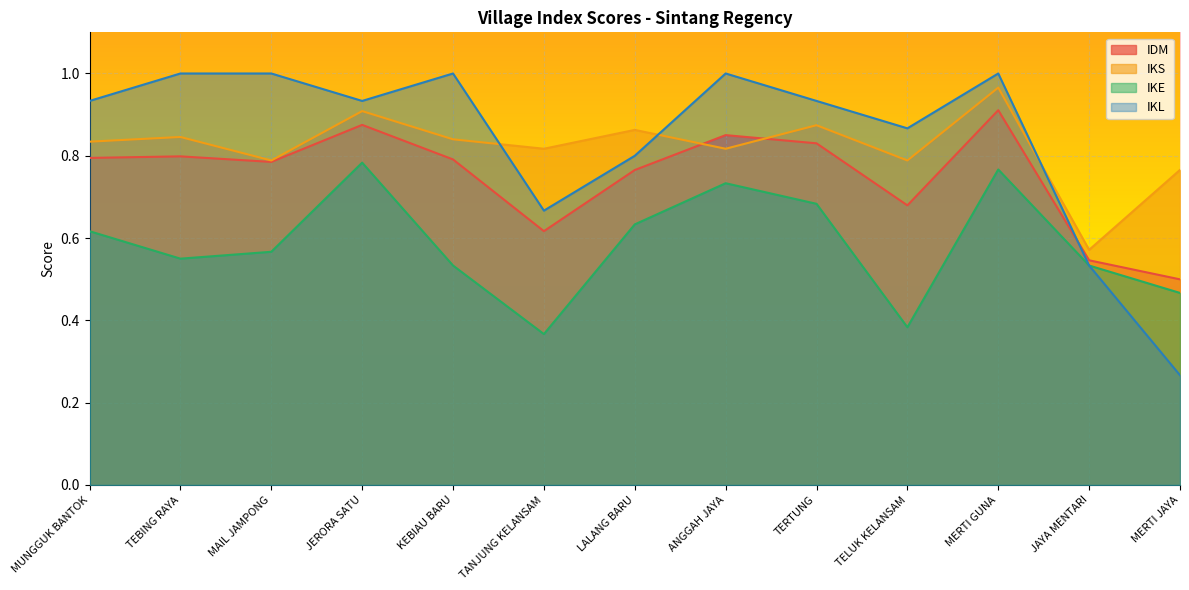

Reading left to right, extract all data points from this chart.

IDM: MUNGGUK BANTOK=0.8	TEBING RAYA=0.8	MAIL JAMPONG=0.8	JERORA SATU=0.9	KEBIAU BARU=0.8	TANJUNG KELANSAM=0.6	LALANG BARU=0.8	ANGGAH JAYA=0.9	TERTUNG=0.8	TELUK KELANSAM=0.7	MERTI GUNA=0.9	JAYA MENTARI=0.5	MERTI JAYA=0.5
IKS: MUNGGUK BANTOK=0.8	TEBING RAYA=0.8	MAIL JAMPONG=0.8	JERORA SATU=0.9	KEBIAU BARU=0.8	TANJUNG KELANSAM=0.8	LALANG BARU=0.9	ANGGAH JAYA=0.8	TERTUNG=0.9	TELUK KELANSAM=0.8	MERTI GUNA=1.0	JAYA MENTARI=0.6	MERTI JAYA=0.8
IKE: MUNGGUK BANTOK=0.6	TEBING RAYA=0.6	MAIL JAMPONG=0.6	JERORA SATU=0.8	KEBIAU BARU=0.5	TANJUNG KELANSAM=0.4	LALANG BARU=0.6	ANGGAH JAYA=0.7	TERTUNG=0.7	TELUK KELANSAM=0.4	MERTI GUNA=0.8	JAYA MENTARI=0.5	MERTI JAYA=0.5
IKL: MUNGGUK BANTOK=0.9	TEBING RAYA=1.0	MAIL JAMPONG=1.0	JERORA SATU=0.9	KEBIAU BARU=1.0	TANJUNG KELANSAM=0.7	LALANG BARU=0.8	ANGGAH JAYA=1.0	TERTUNG=0.9	TELUK KELANSAM=0.9	MERTI GUNA=1.0	JAYA MENTARI=0.5	MERTI JAYA=0.3